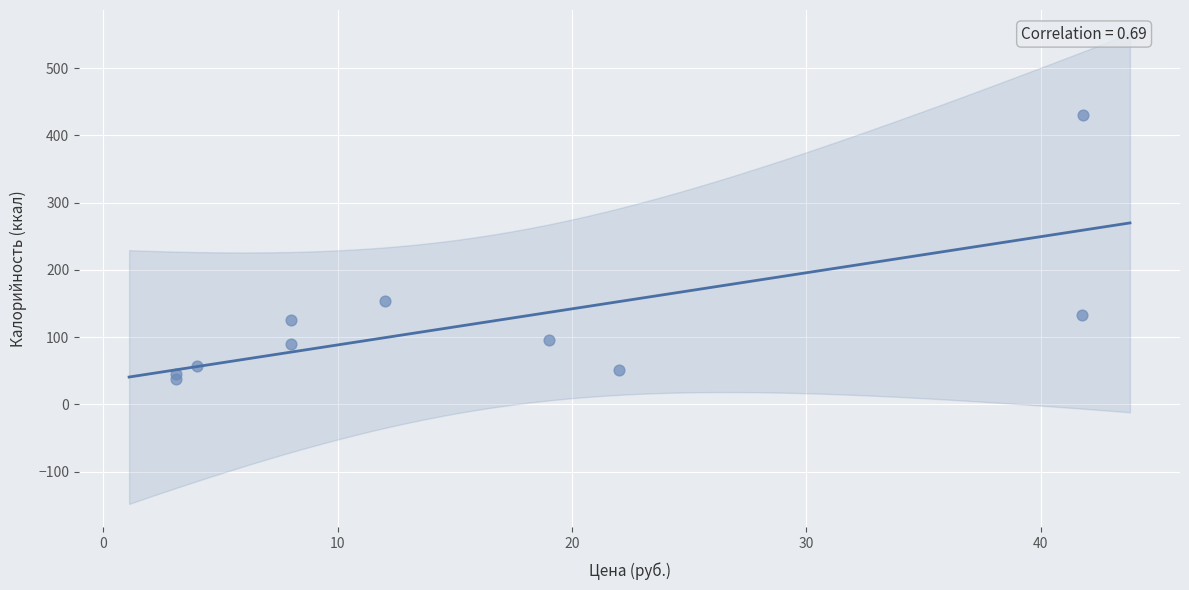

What Y value in the scatter plot is closest to 234?

154.2